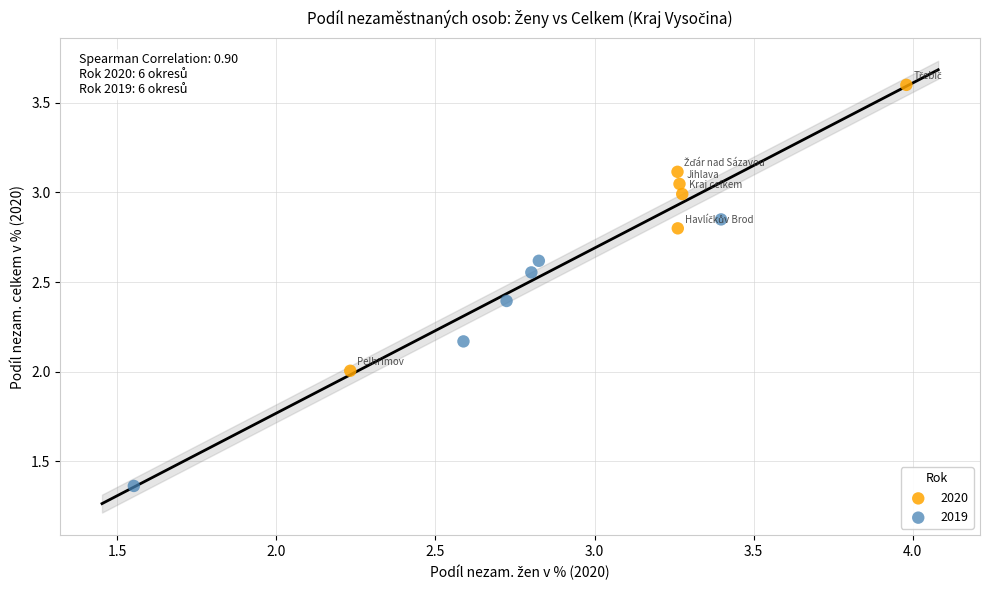

Which series contains the lowest Y value?

2019